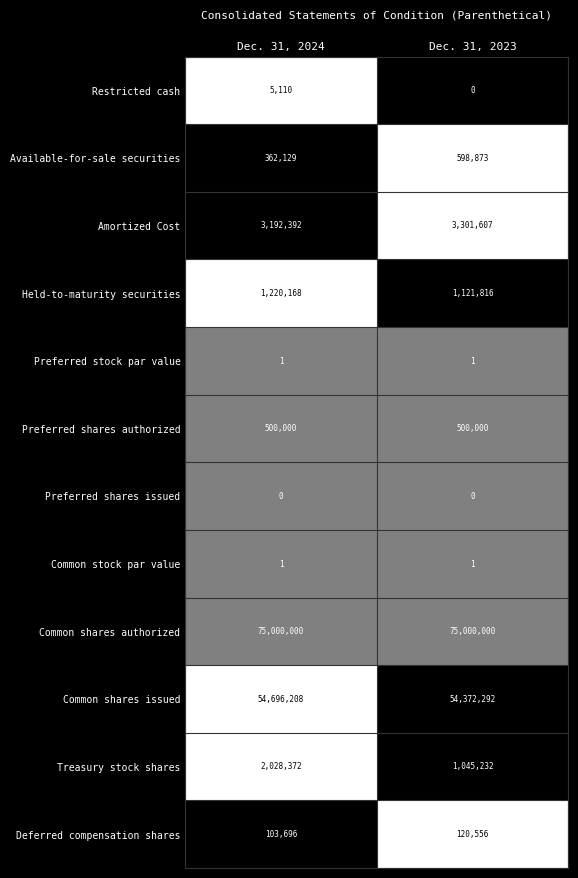

What is the total value across all series at Dec. 31, 2024?

137108077